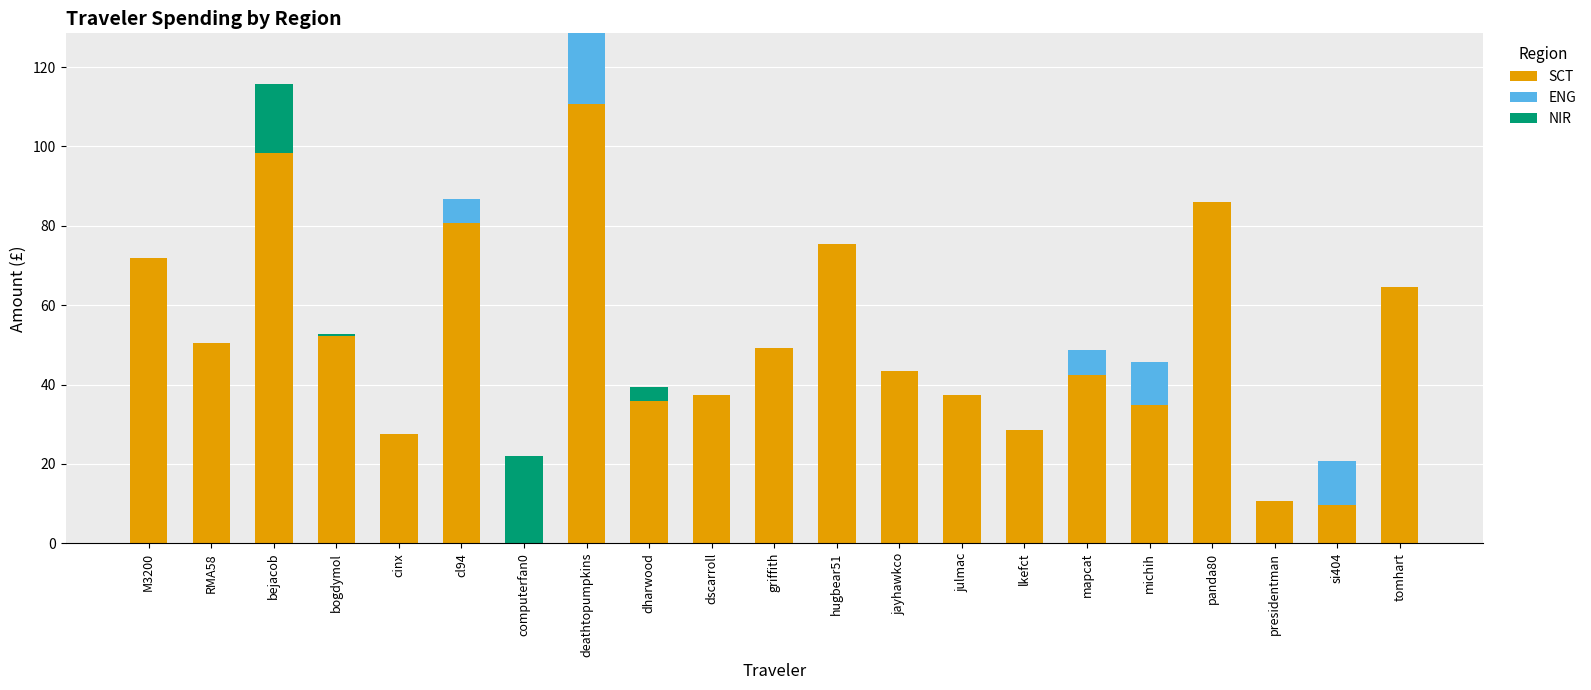

At which category is the sum across all series the highest?

deathtopumpkins